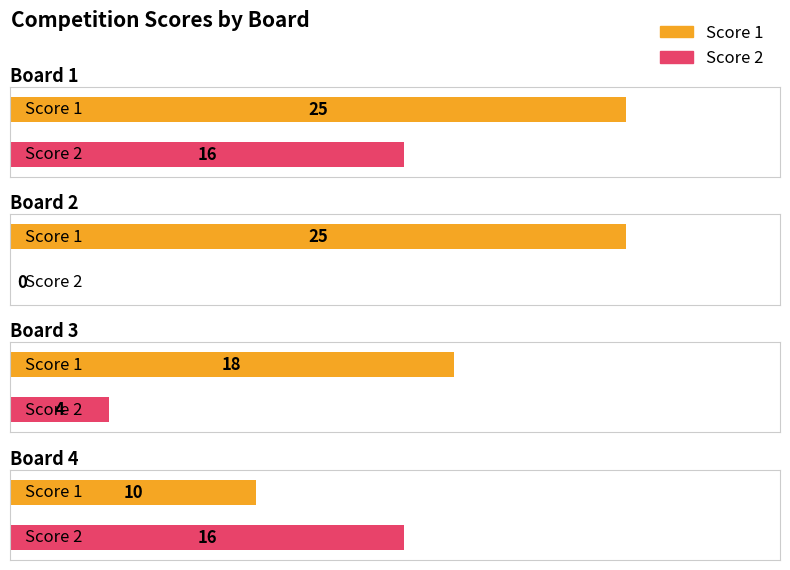

How many bars are there in each group?

2